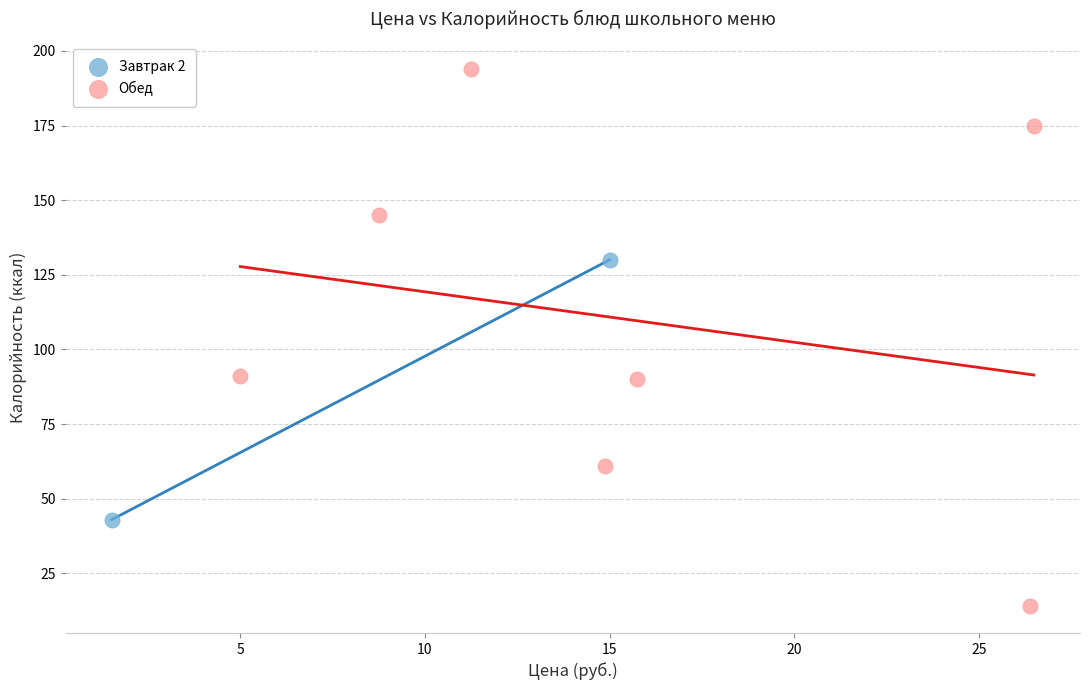

Which series has the widest spread of Y values?

Обед